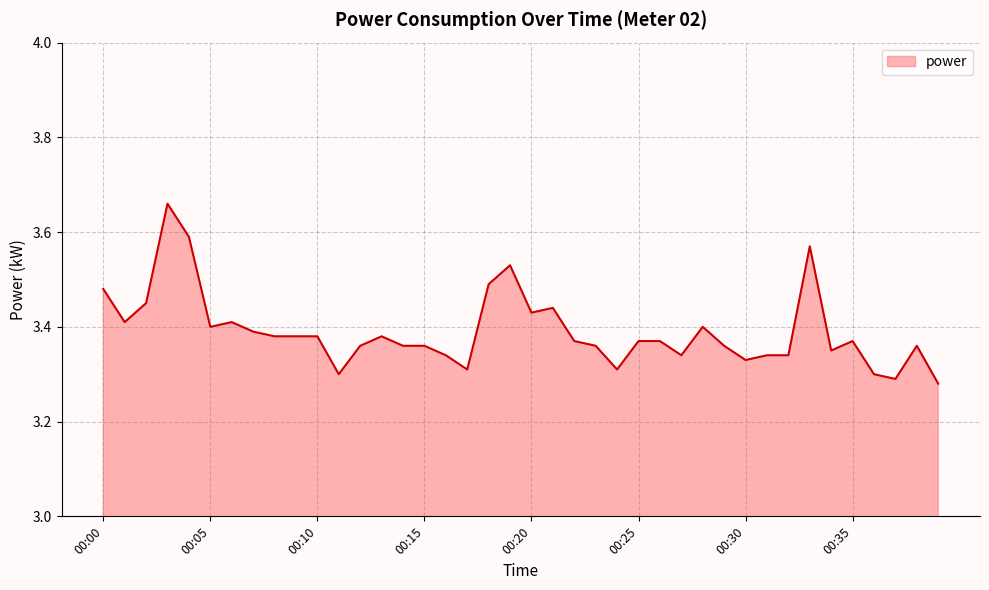

Does the chart display data point markers on the line(s)?

No